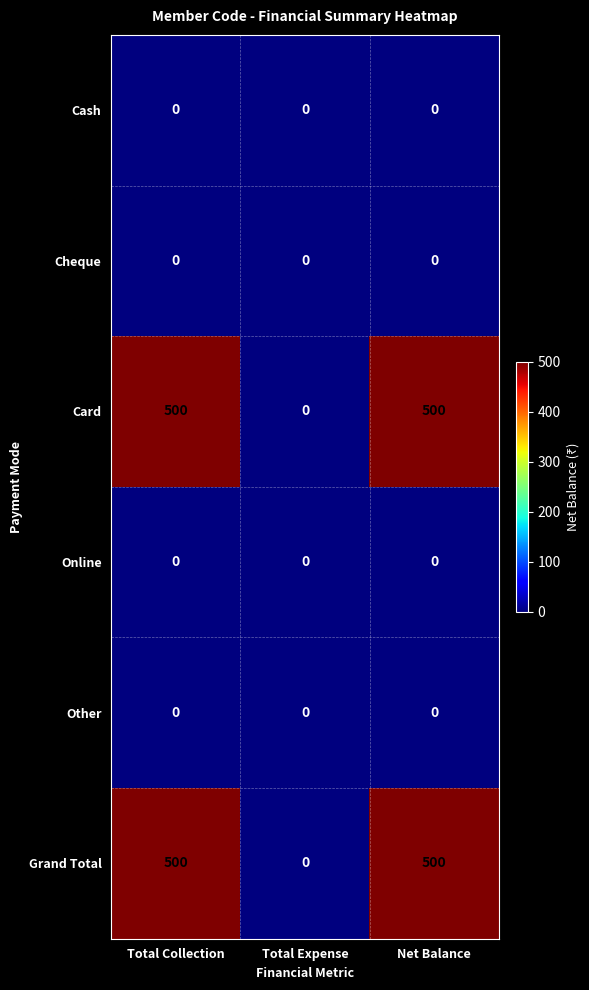

What value does the Grand Total series have at Total Collection, to the nearest 10?

500